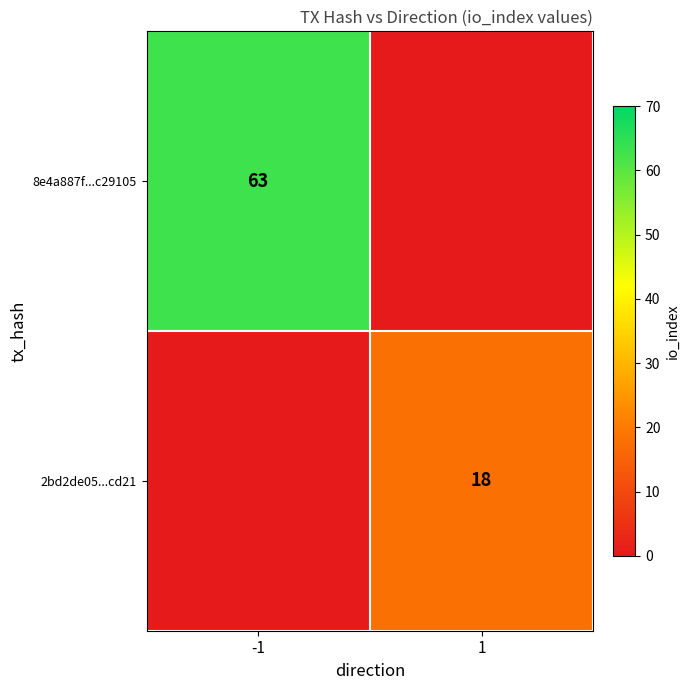

True or false: 2bd2de05...cd21 has a value of 27 at 1.

False